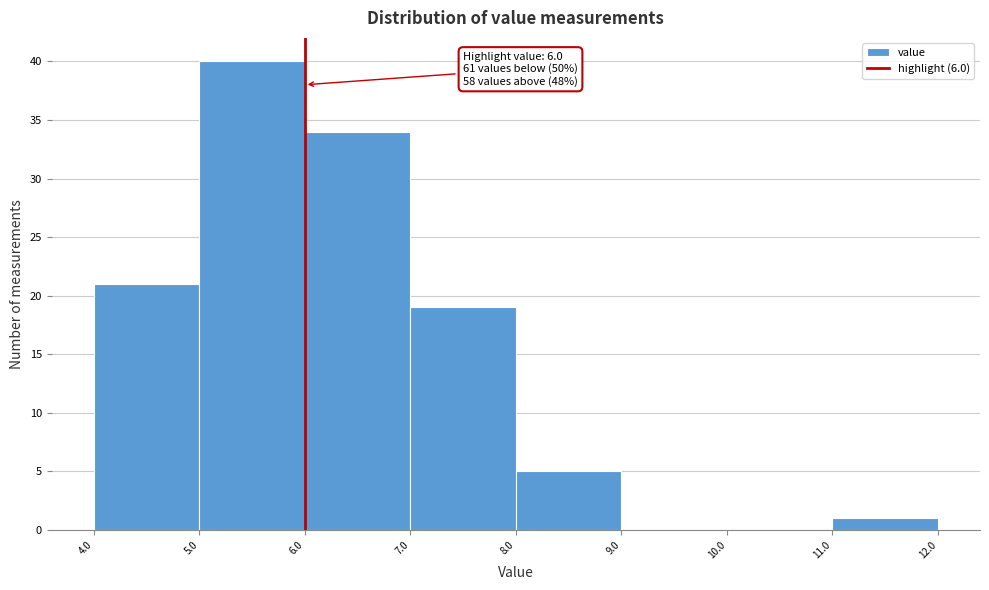

Over which range of the x-axis is the bar tallest?

5.0 to 6.0